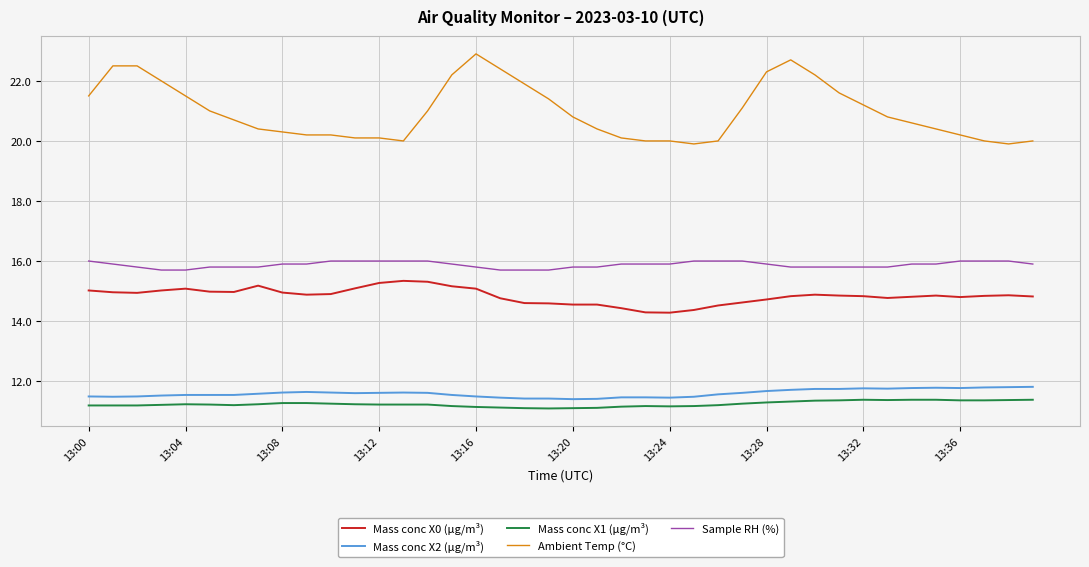

True or false: Mass conc X2 (μg/m³) and Sample RH (%) cross at least once.

False